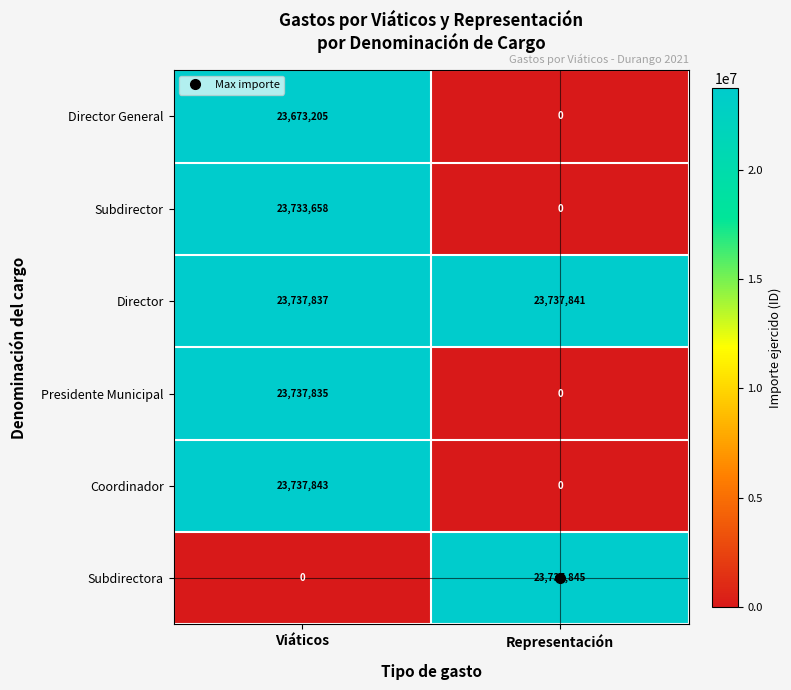

At which category is the sum across all series the highest?

Viáticos